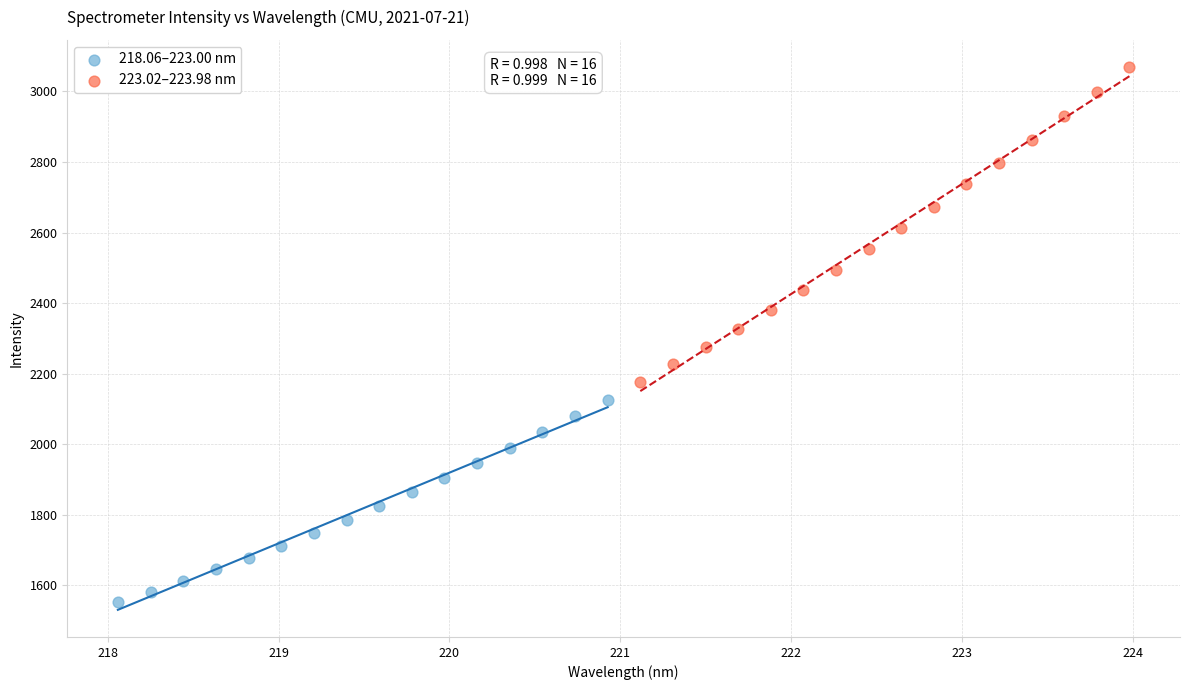

Which series reaches the minimum Y coordinate?

218.06–223.00 nm